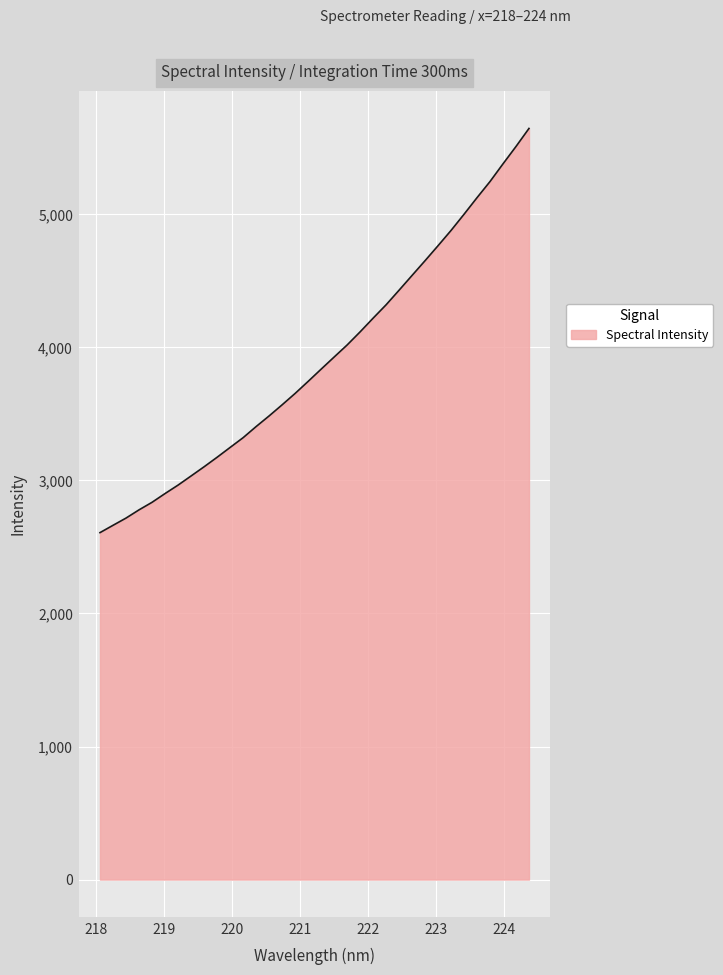

What is the difference between the maximum and minimum values?

3038.3